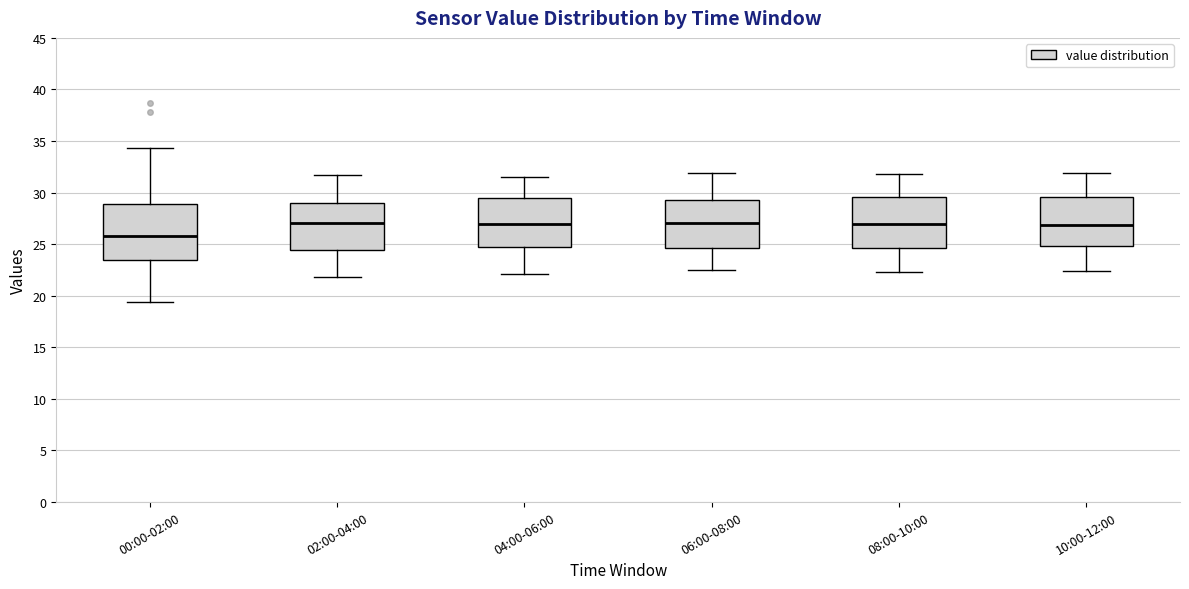

Reading left to right, transcribe this box plot: for each box, give where its median line is, the range the box spans, and where its two whiskers end, as read against the y-axis. The values are not printed on the chart, so give them approximately, as read against the axis.

00:00-02:00: median 25.5, box 23.5 to 29.0, whiskers 19.5 to 34.5
02:00-04:00: median 27.0, box 24.5 to 29.0, whiskers 22.0 to 32.0
04:00-06:00: median 27.0, box 24.5 to 29.5, whiskers 22.0 to 31.5
06:00-08:00: median 27.0, box 24.5 to 29.5, whiskers 22.5 to 32.0
08:00-10:00: median 27.0, box 24.5 to 29.5, whiskers 22.5 to 32.0
10:00-12:00: median 27.0, box 25.0 to 29.5, whiskers 22.5 to 32.0